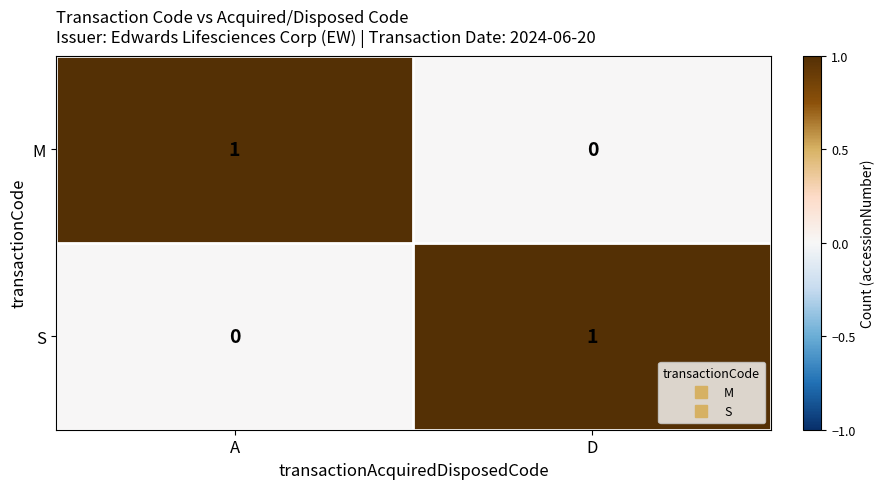

List the labels in order of S value, largest first.

D, A